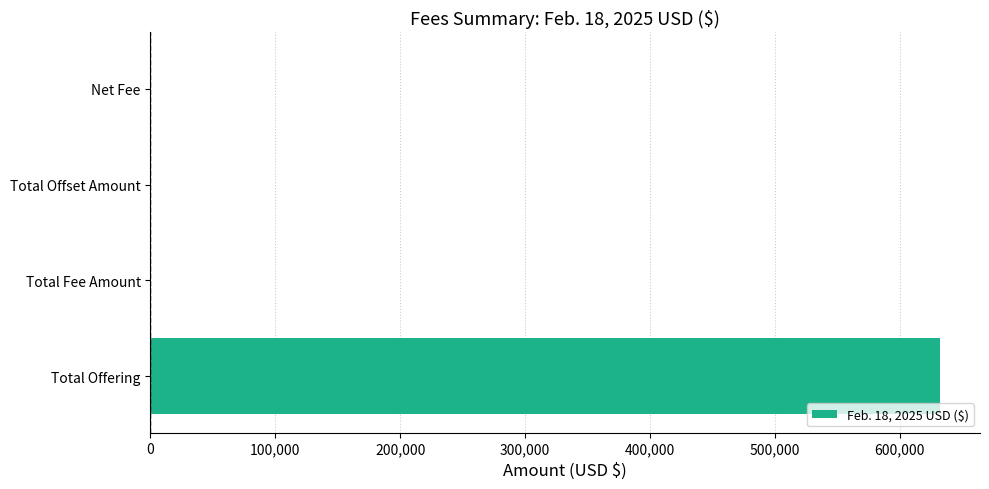

The chart shows a value of 0.0 at Total Offset Amount. True or false?

True